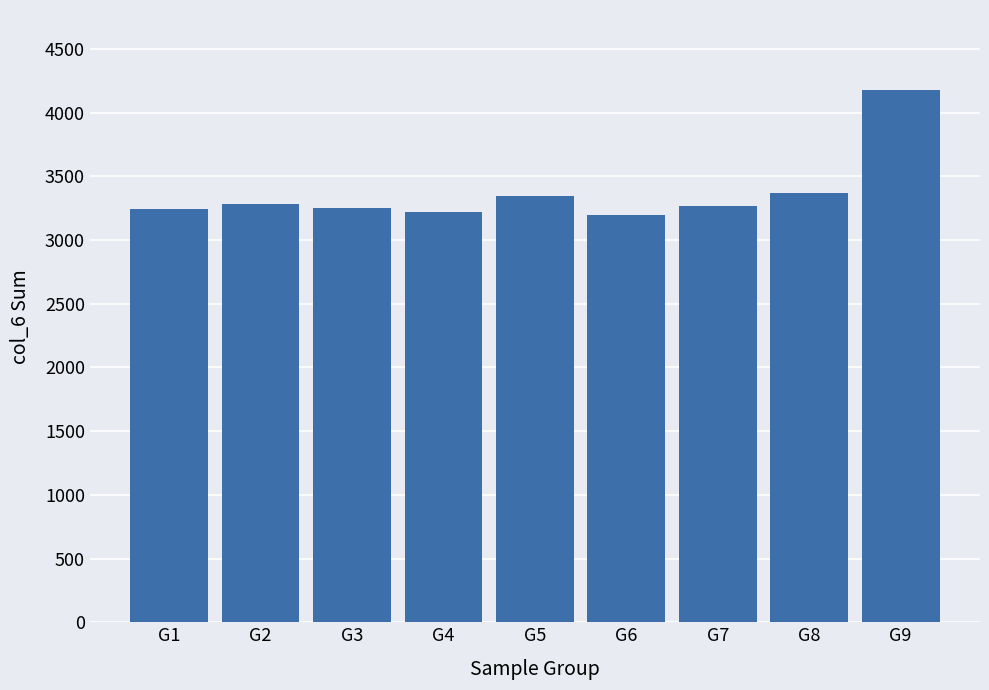

What is the value of the 4th bar from the left?

3222